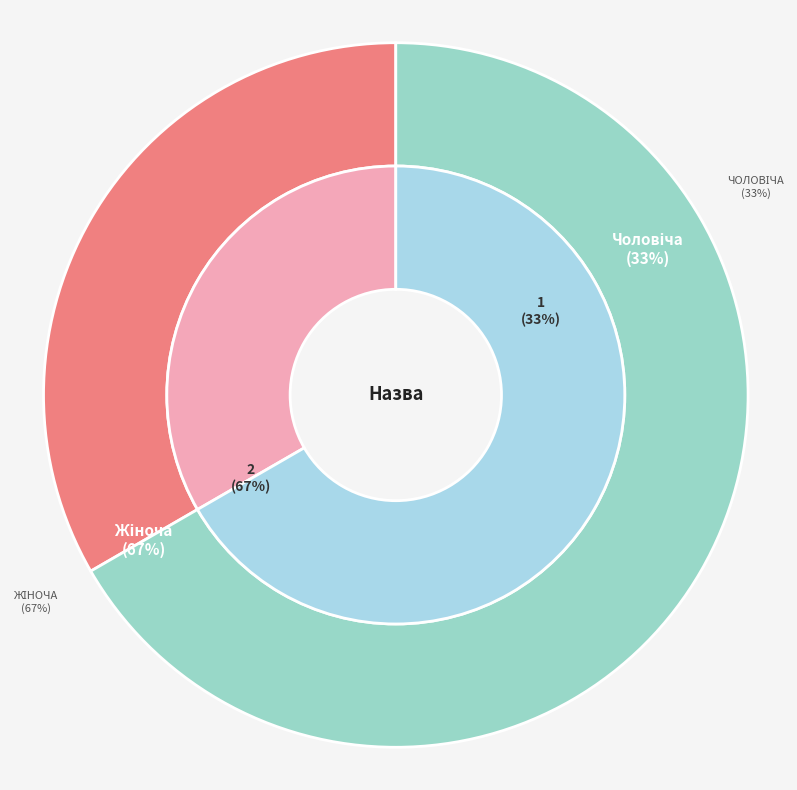

Is it true that Жіноча is 73% of the pie?

False